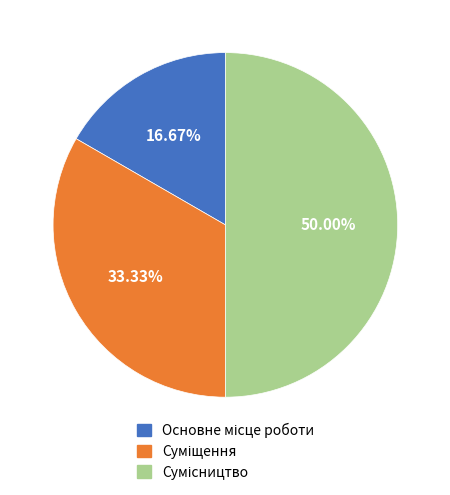

How many segments does this pie chart have?

3